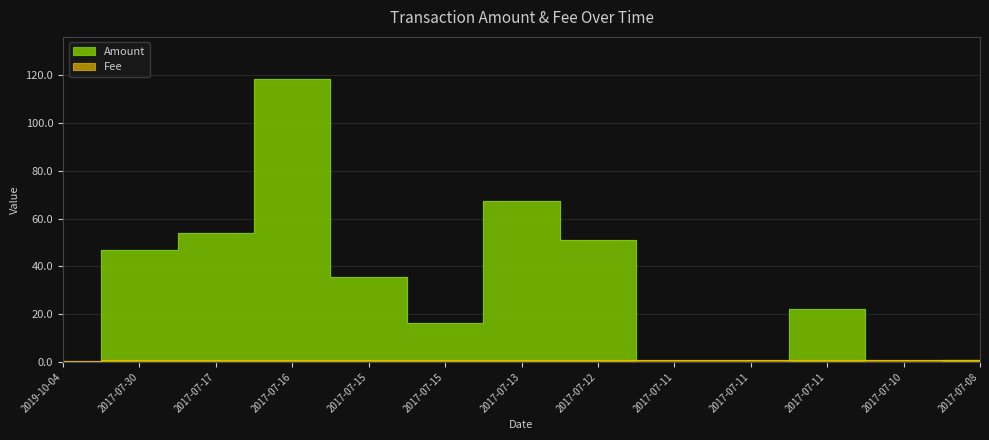

True or false: Fee and Amount cross at least once.

True